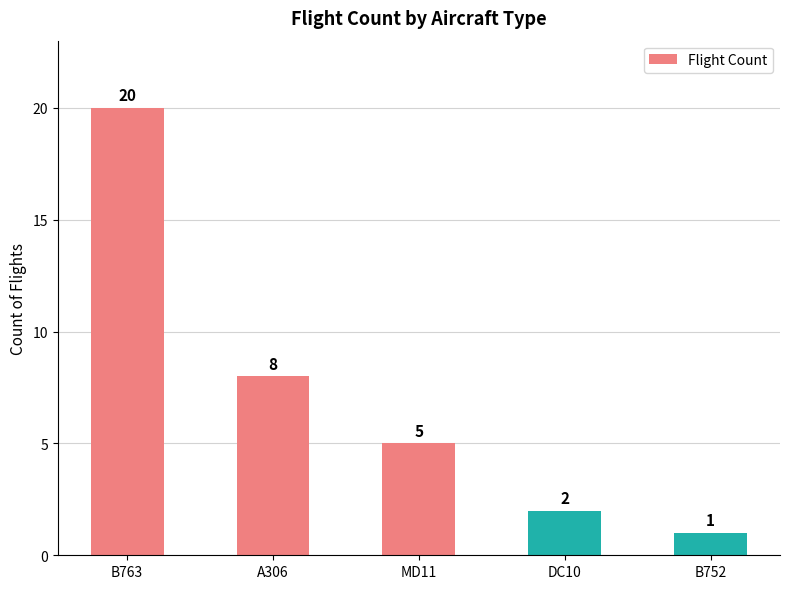

Reading left to right, list all the values displayed in this chart.

20	8	5	2	1